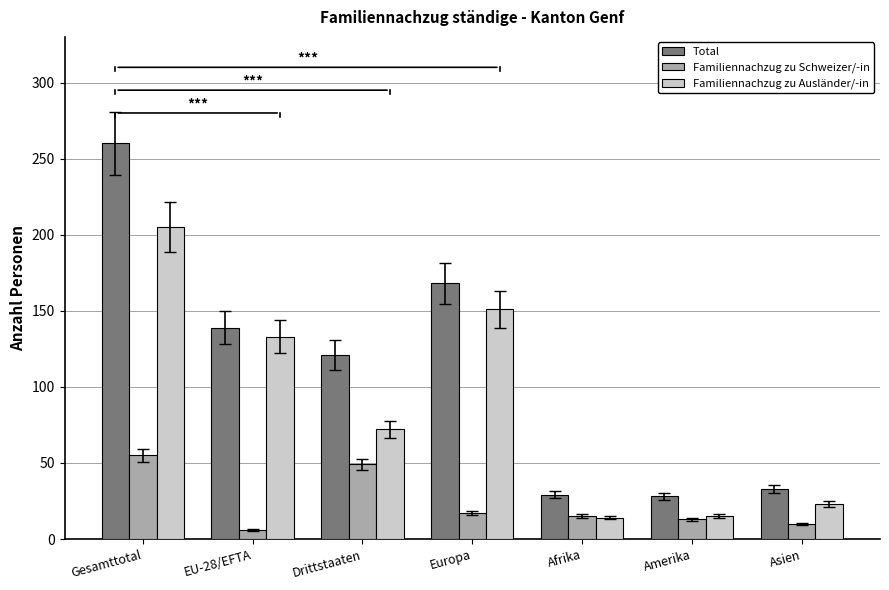

How many bars are there in each group?

3